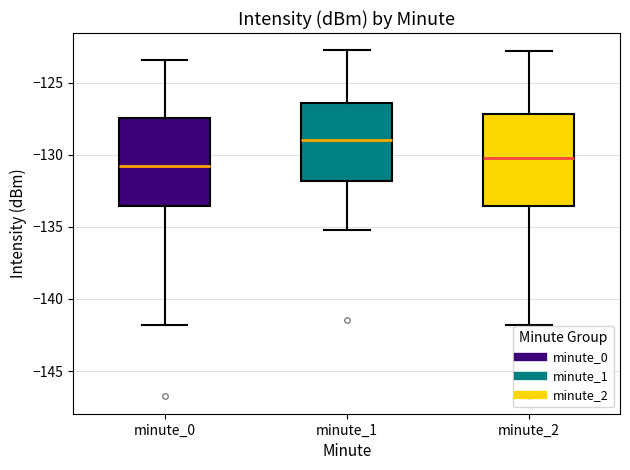

Which box's median line is the highest?

minute_1